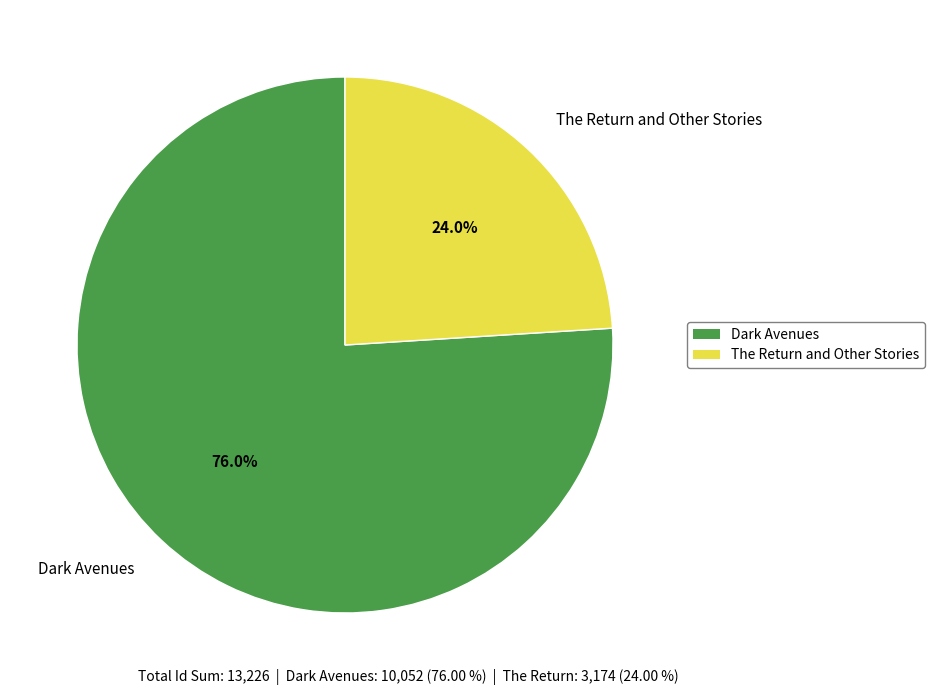

Rank the categories by value from lowest to highest.

The Return and Other Stories, Dark Avenues